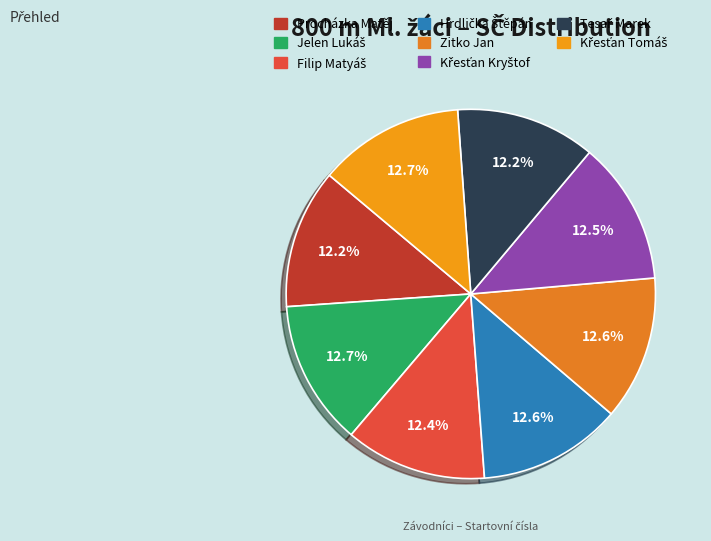

Is it true that Procházka Matěj is 12% of the pie?

True